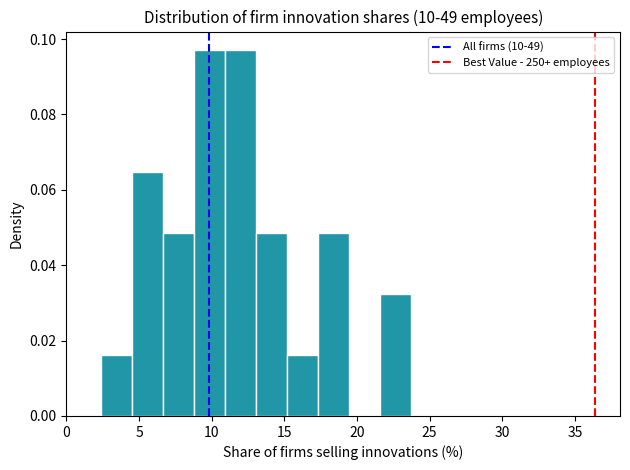

What is the height of the bar covering 21.5 to 23.5 on the x-axis? Neither the bar edges nor the heights are printed on the chart, so give them approximately, as read against the axes.

0.032